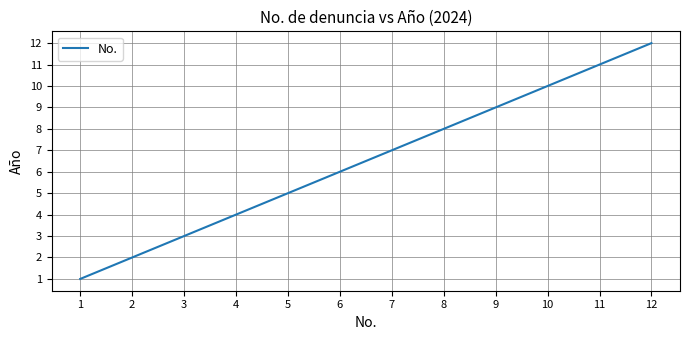

Is it true that the value at 9 is 9?

True